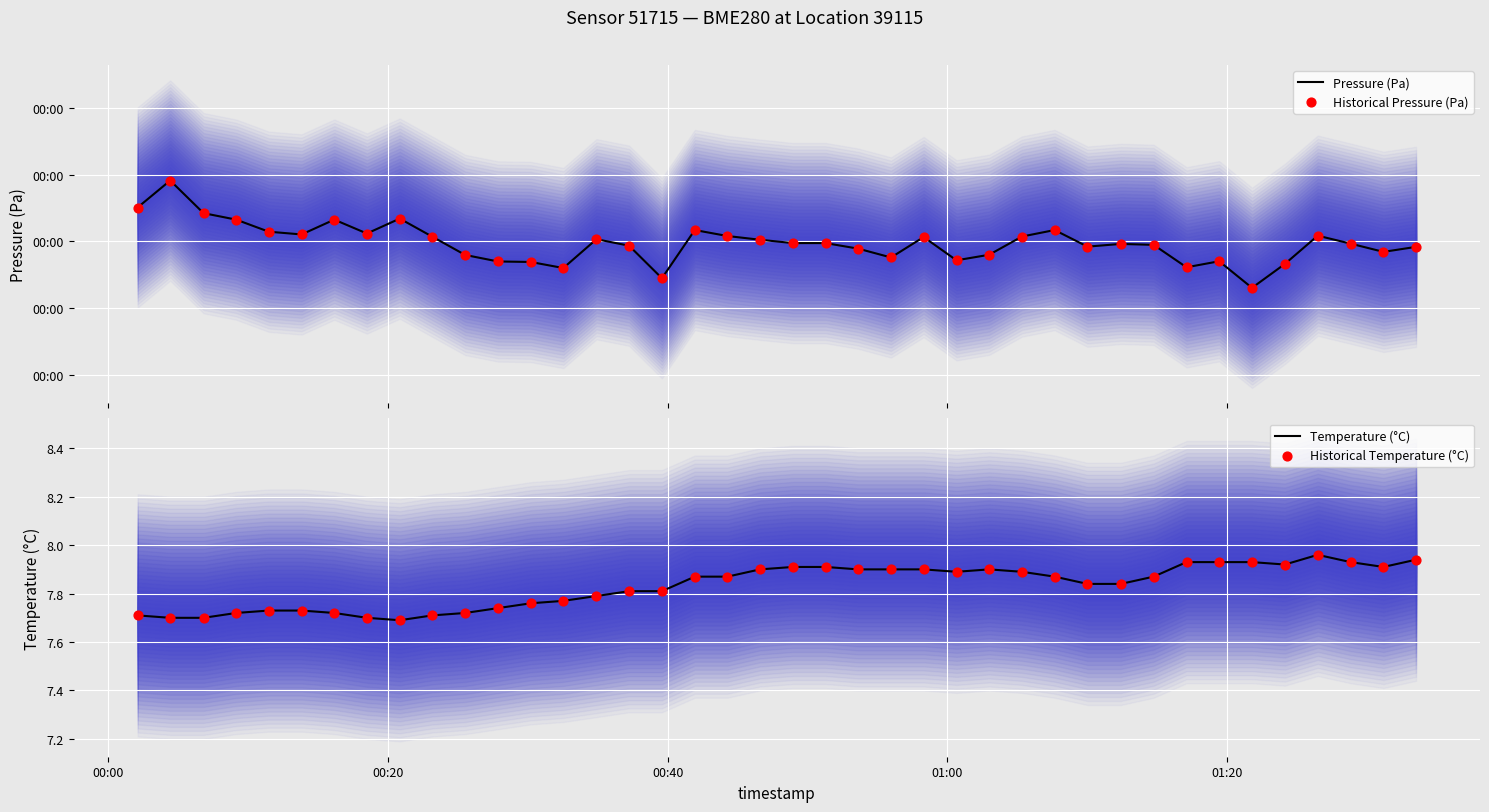

Is the value of Pressure (Pa) at 11 greater than the value of Temperature (°C) at 33?

Yes